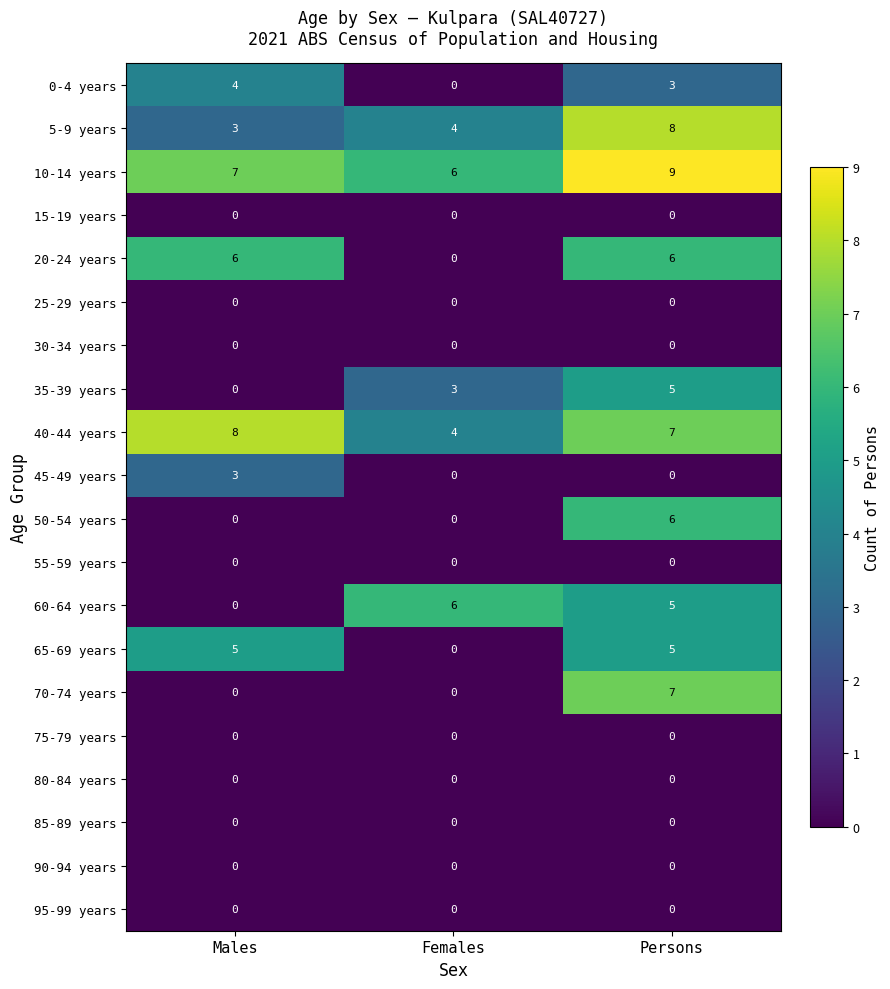

What is the difference between the maximum and minimum values in the 5-9 years series?

5